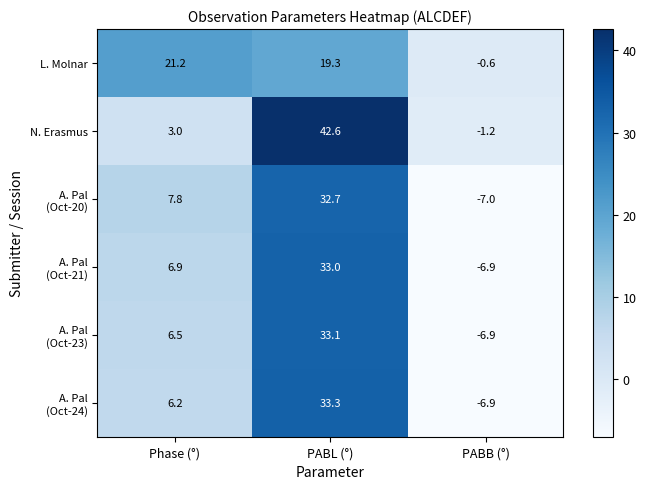

What is the sum of the L. Molnar values at Phase (°) and PABB (°)?

20.6